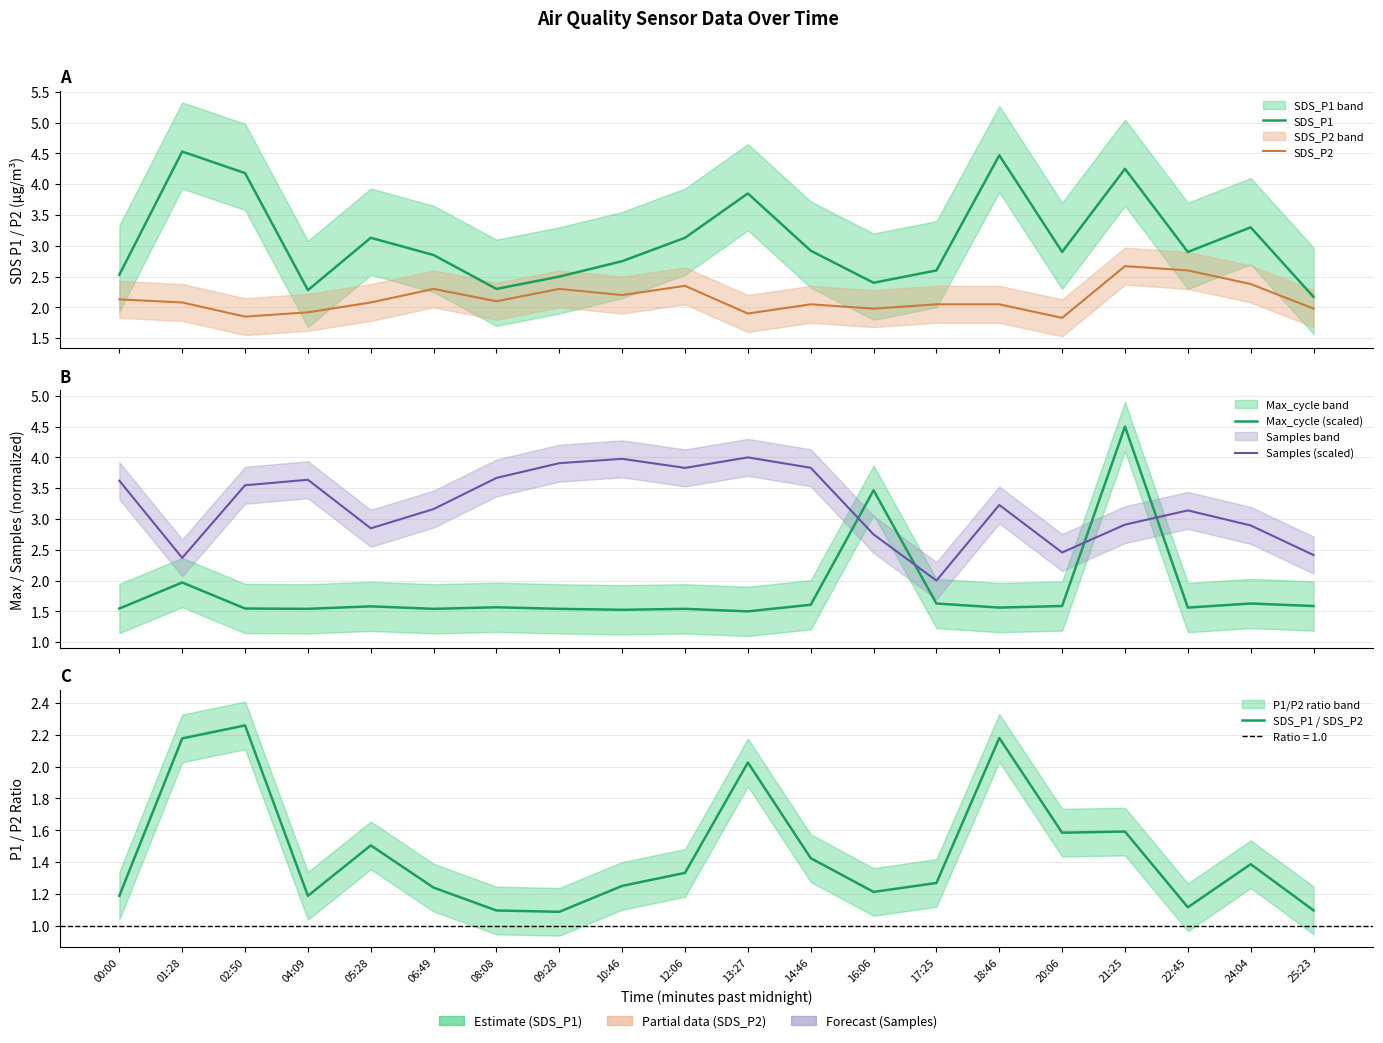

List the labels in order of Max_cycle (scaled) value, largest first.

21:25, 16:06, 01:28, 17:25, 24:04, 14:46, 20:06, 25:23, 05:28, 08:08, 18:46, 22:45, 00:00, 02:50, 04:09, 06:49, 09:28, 12:06, 10:46, 13:27